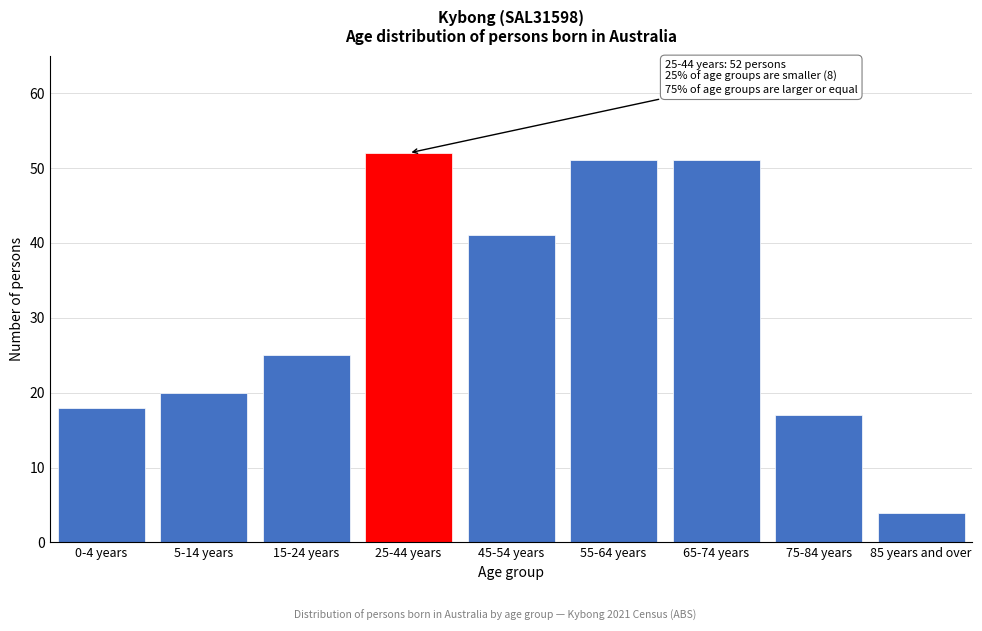

Reading right to left, what are all the values shown in this chart?

4	17	51	51	41	52	25	20	18